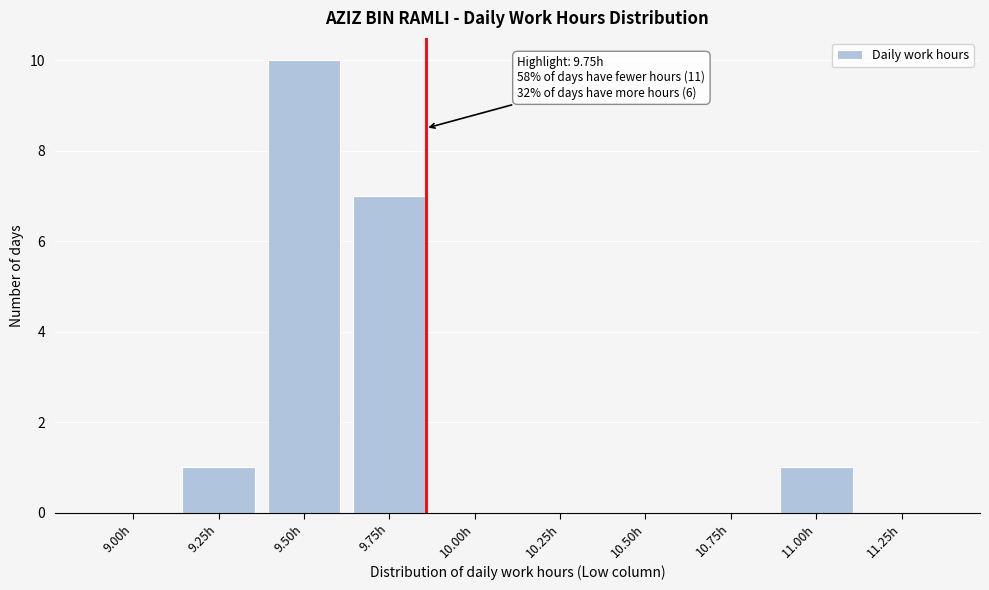

Reading right to left, transcribe all the data shown in this chart.

11.25h=0	11.00h=1	10.75h=0	10.50h=0	10.25h=0	10.00h=0	9.75h=7	9.50h=10	9.25h=1	9.00h=0